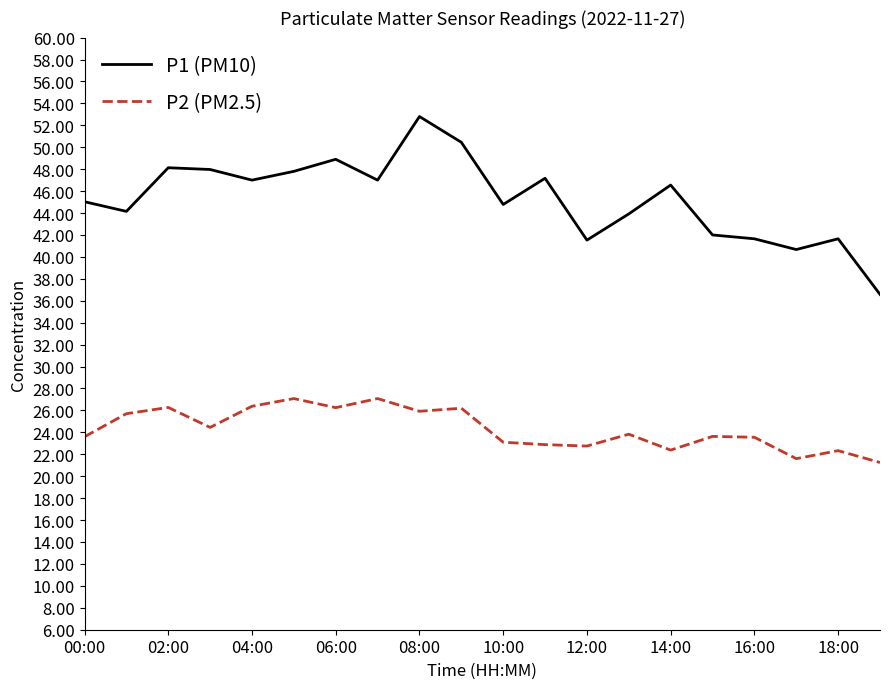

True or false: P2 (PM2.5) and P1 (PM10) cross at least once.

False